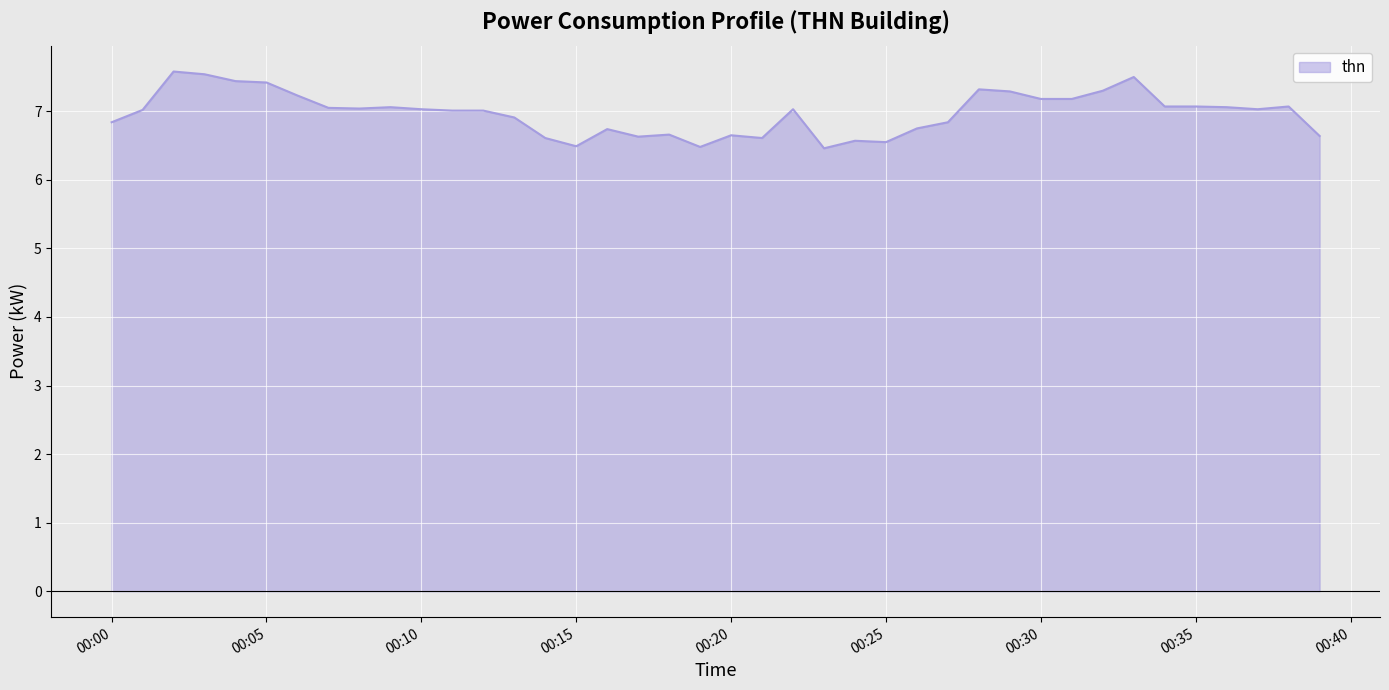

What is the minimum value shown in the chart?

6.5